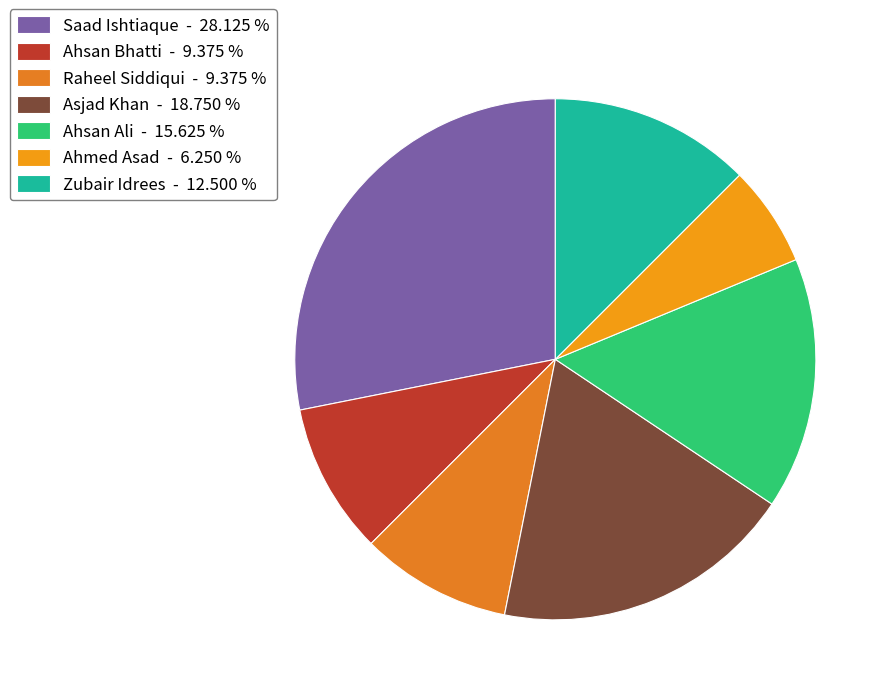

Which slice is the largest?

Saad Ishtiaque - 28.125 %